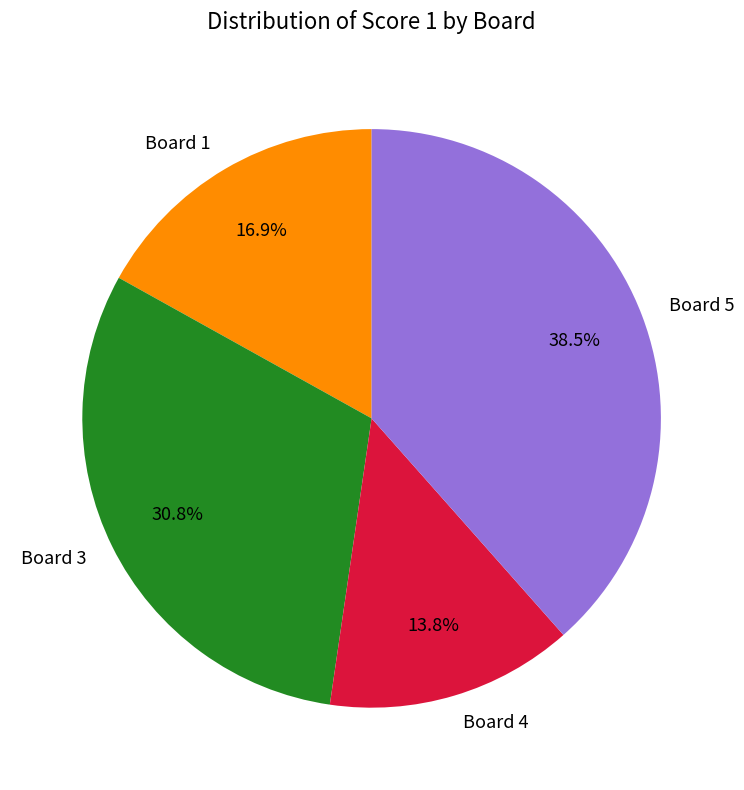

How many segments does this pie chart have?

4